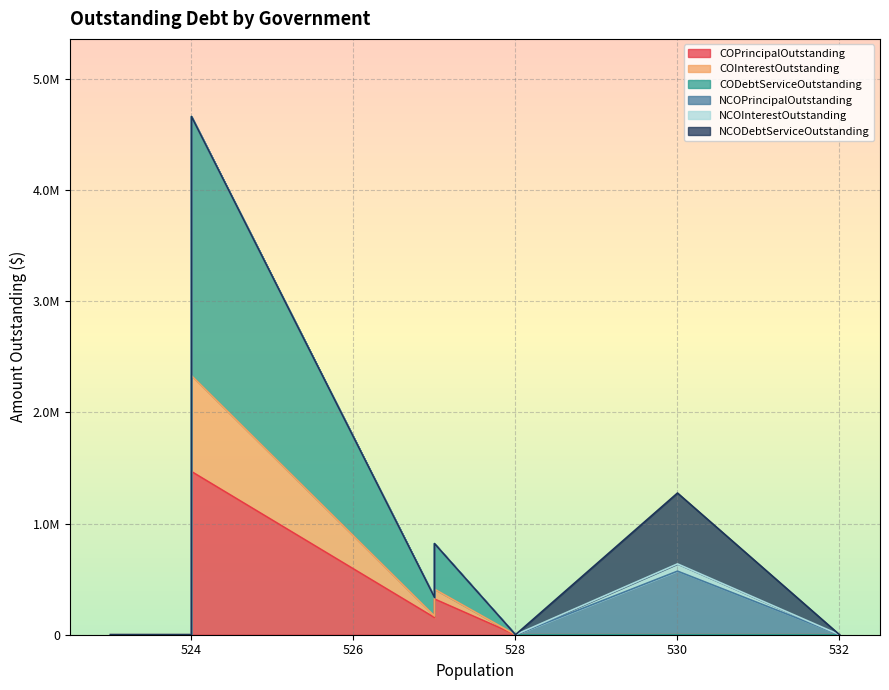

Rank the series by their maximum value, from highest to lowest.

CODebtServiceOutstanding, COPrincipalOutstanding, COInterestOutstanding, NCODebtServiceOutstanding, NCOPrincipalOutstanding, NCOInterestOutstanding